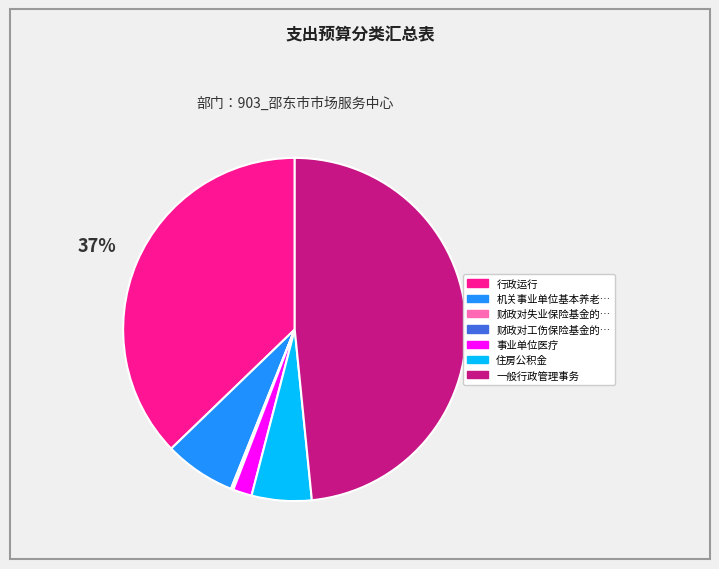

Is there a majority slice in this chart?

No